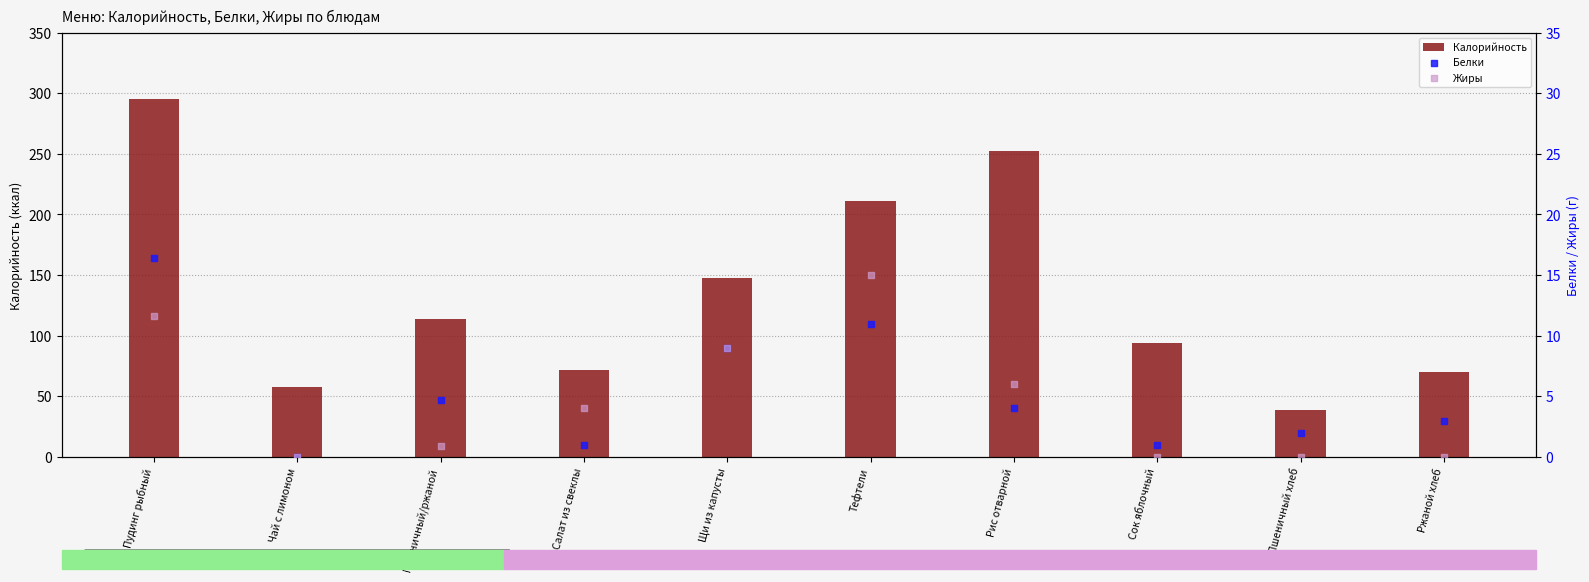

Which series has the largest Y range (max minus min)?

Калорийность